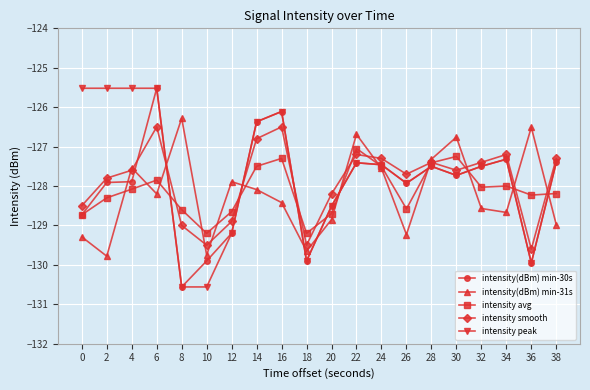

What value does the intensity(dBm) min-30s series have at 20?

-128.5